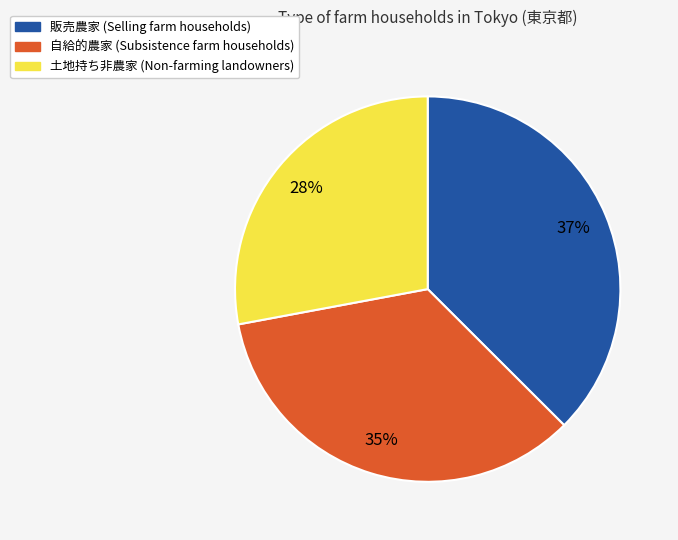

Between 販売農家 and 土地持ち非農家, which is larger?

販売農家